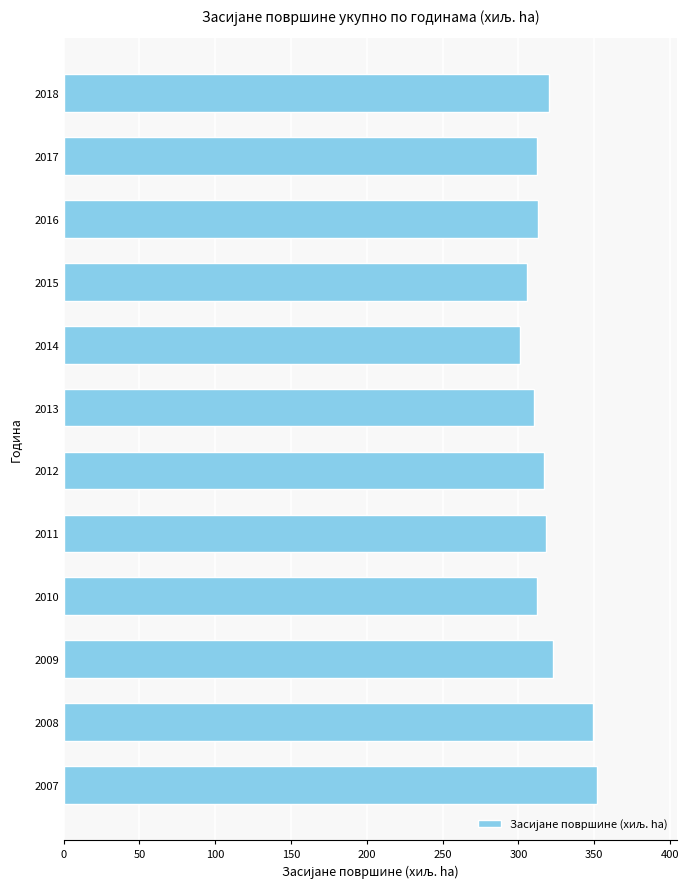

What is the ratio of the value at 2008 to the value at 2010?

1.1